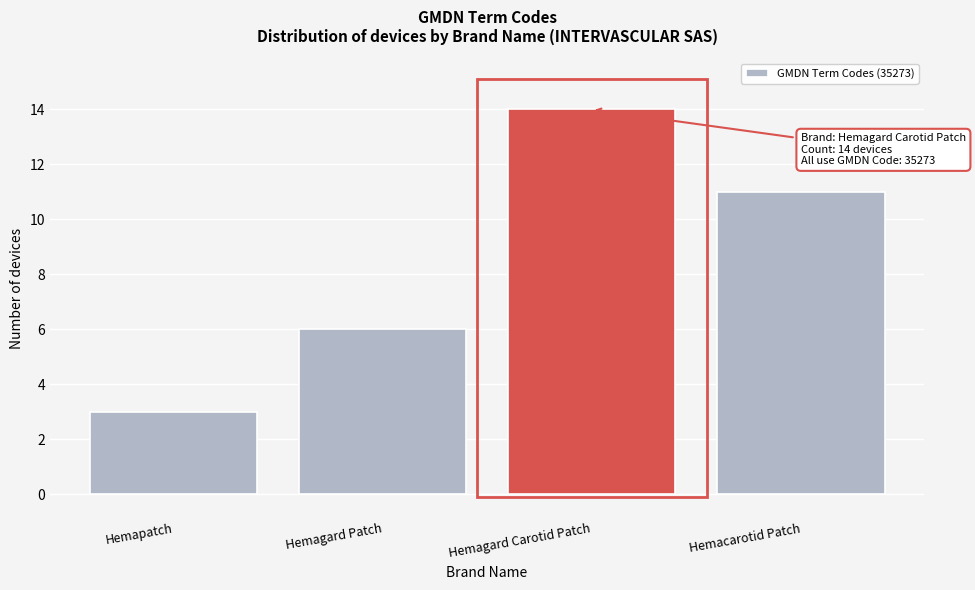

Reading right to left, extract all data points from this chart.

11	14	6	3